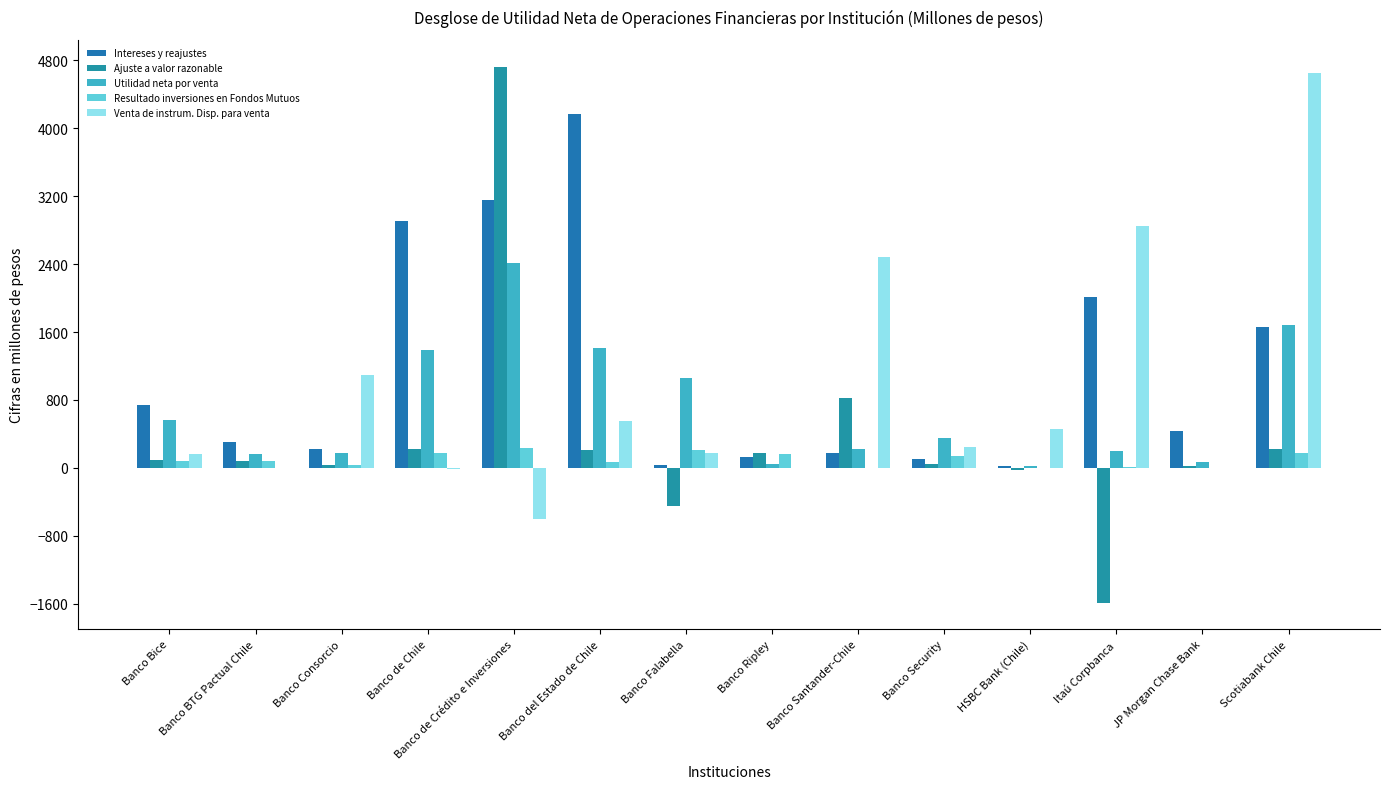

What value does the Venta de instrum. Disp. para venta series have at HSBC Bank (Chile)?

463